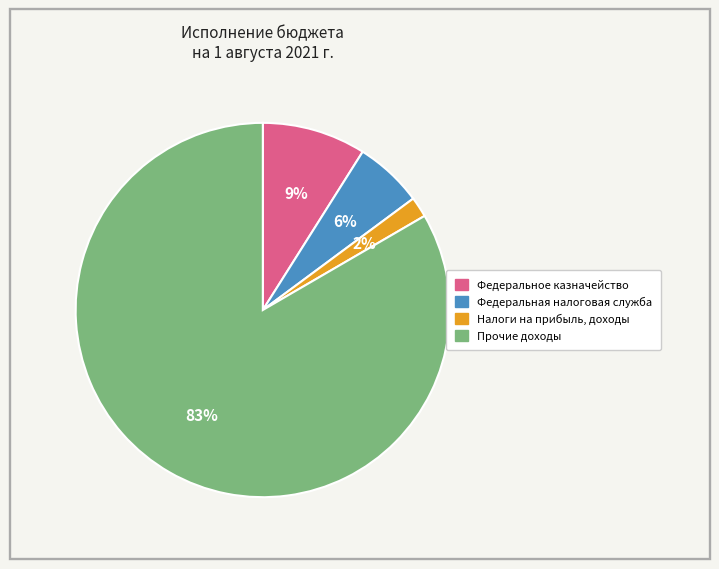

Do Федеральное казначейство and Налоги на прибыль, доходы together represent more than half of the pie?

No